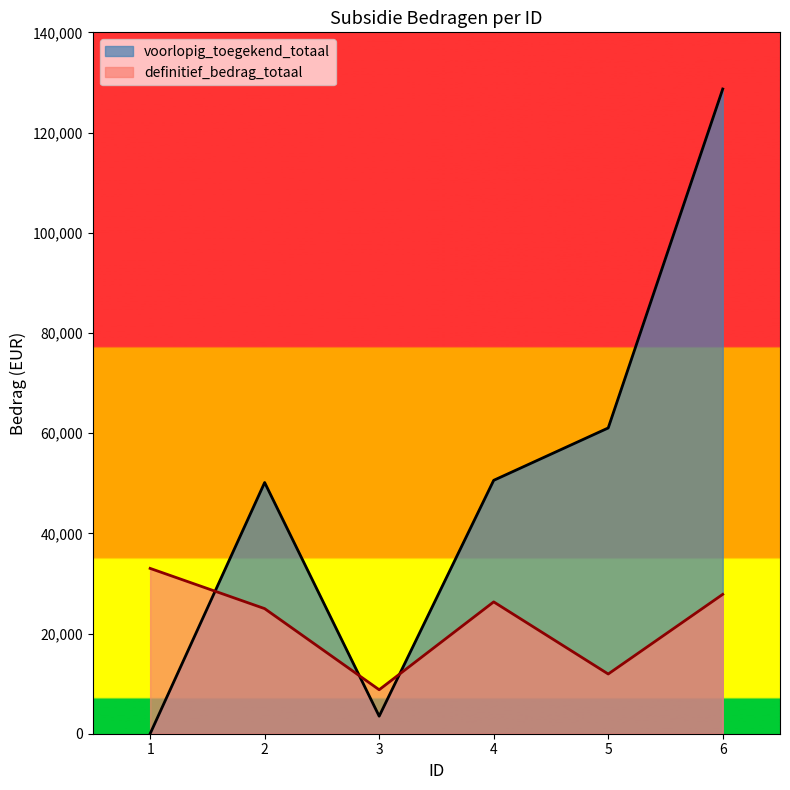

Which series changed the most between 3 and 6?

voorlopig_toegekend_totaal